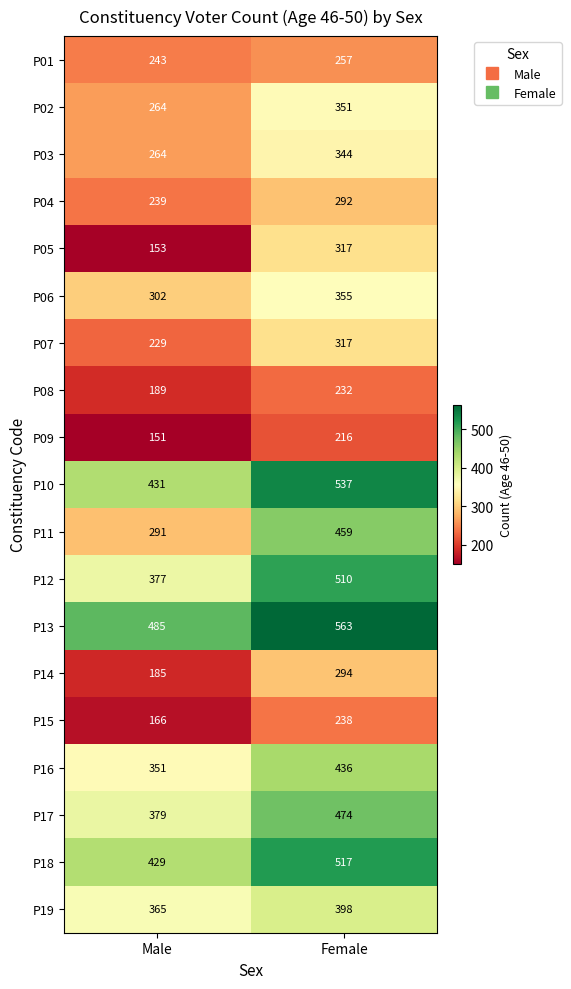

True or false: P15 has a value of 238 at Female.

True